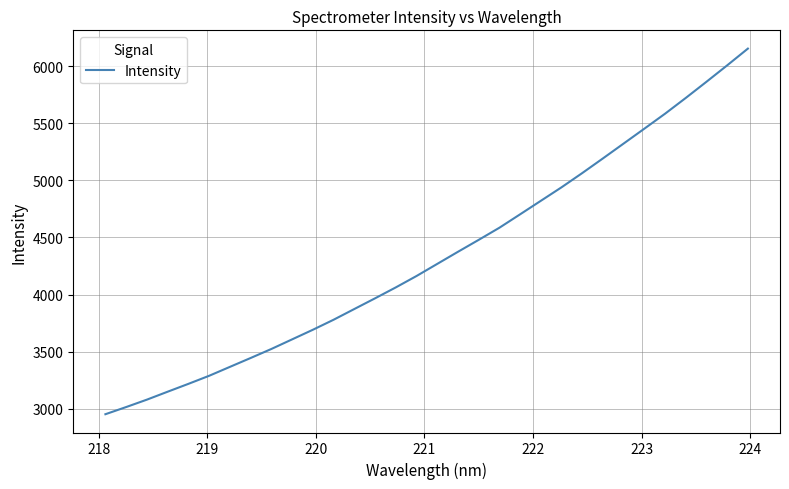

What is the difference between the maximum and minimum values?

3199.8